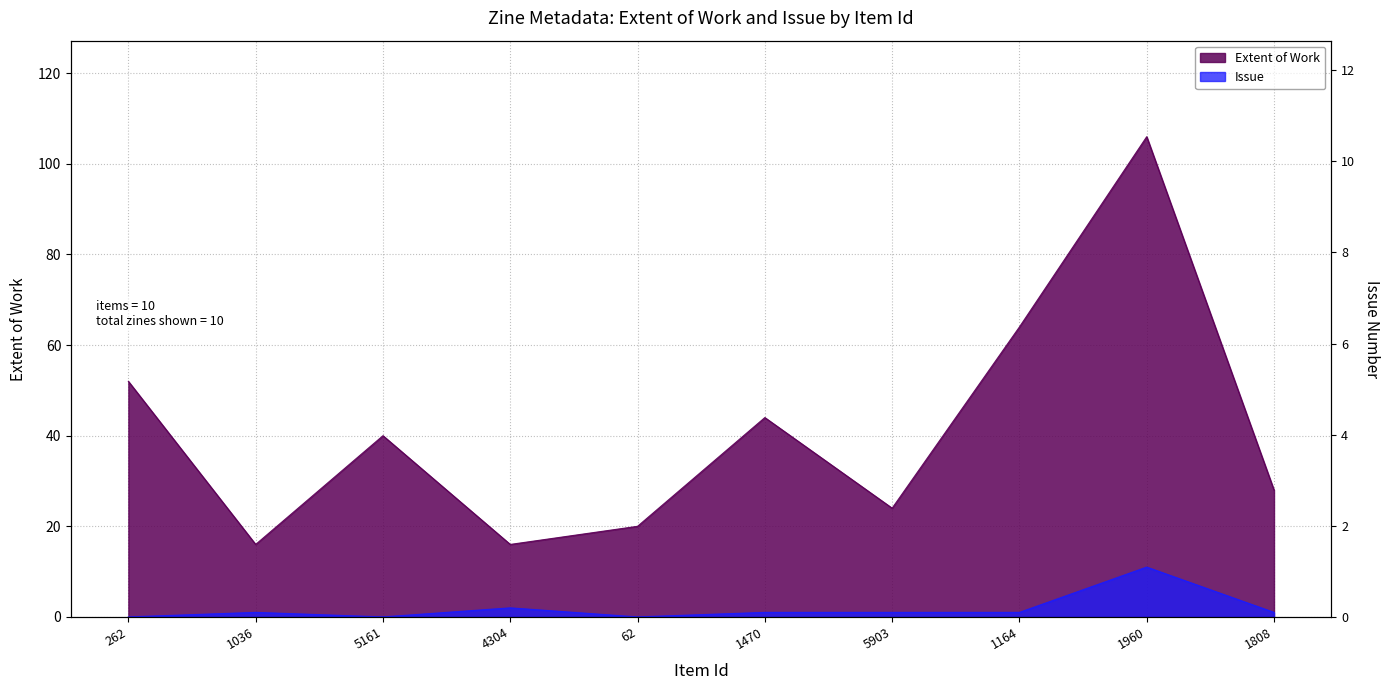

What are all the series names shown in the legend?

Extent of Work, Issue